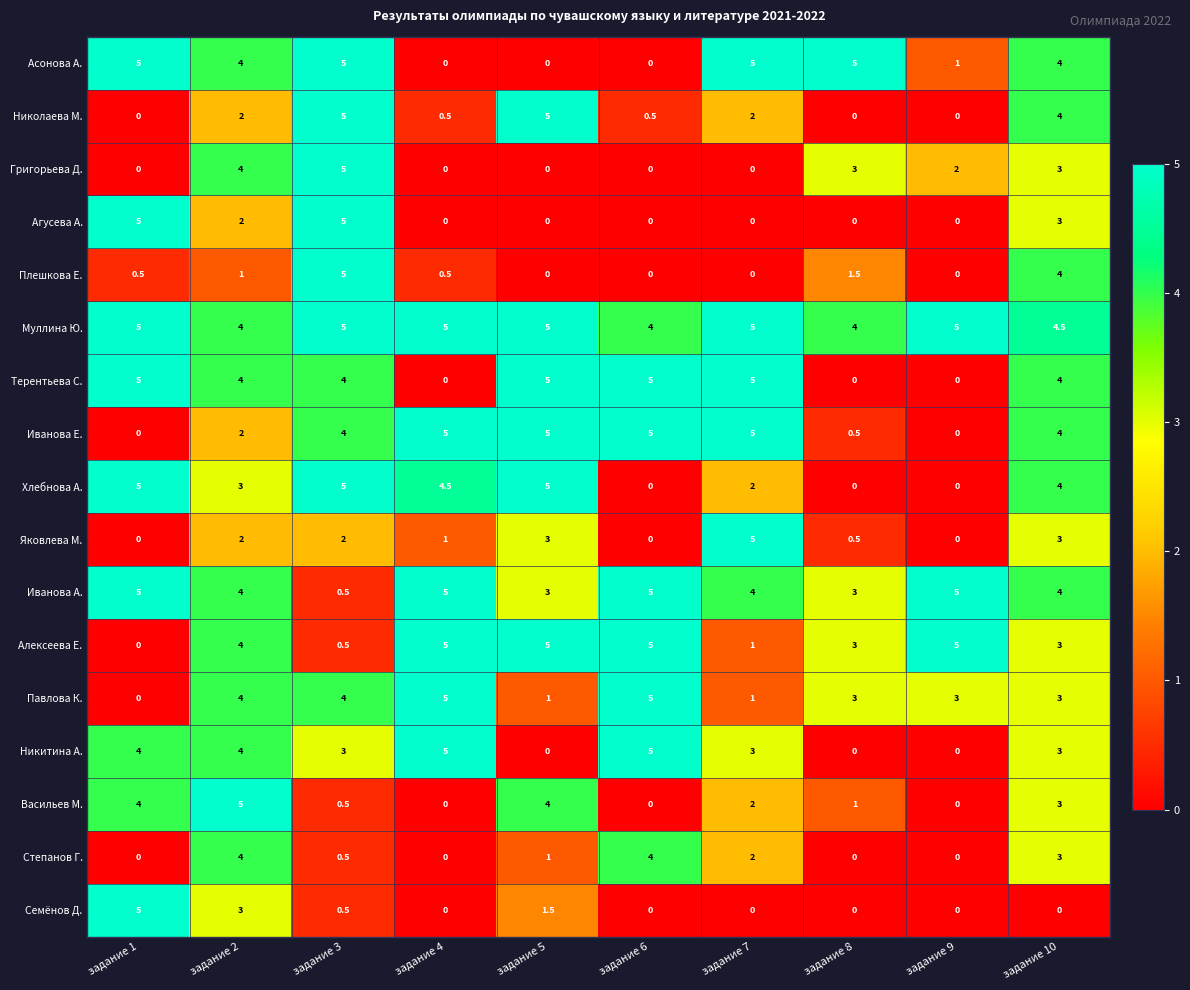

What is the sum of the Яковлева М. values at задание 1 and задание 8?

0.5